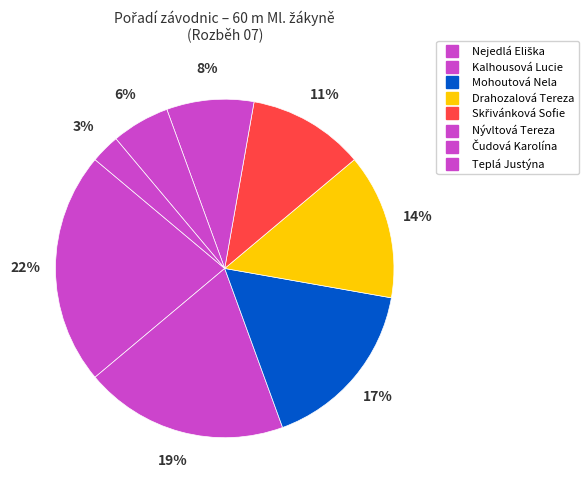

Does Skřivánková Sofie account for over 50% of the chart?

No